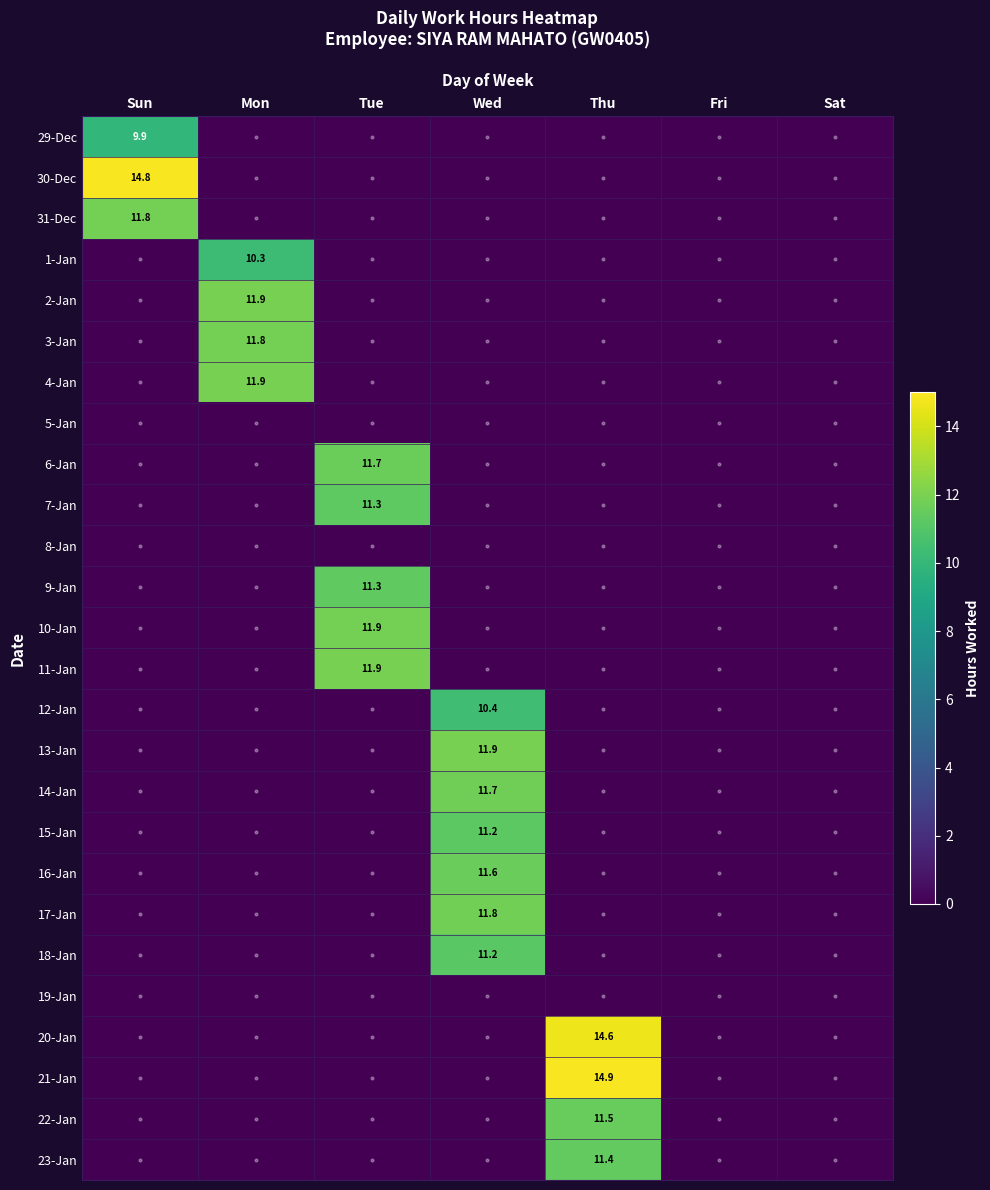

What is the spread (max minus min) of values at Wed?

11.9